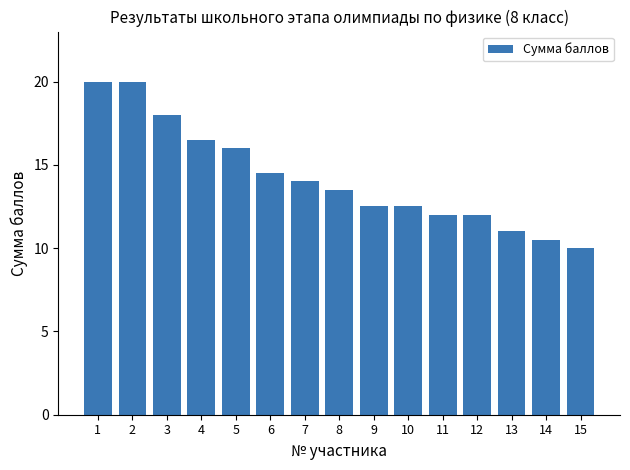

What is the sum of all values?

213.0